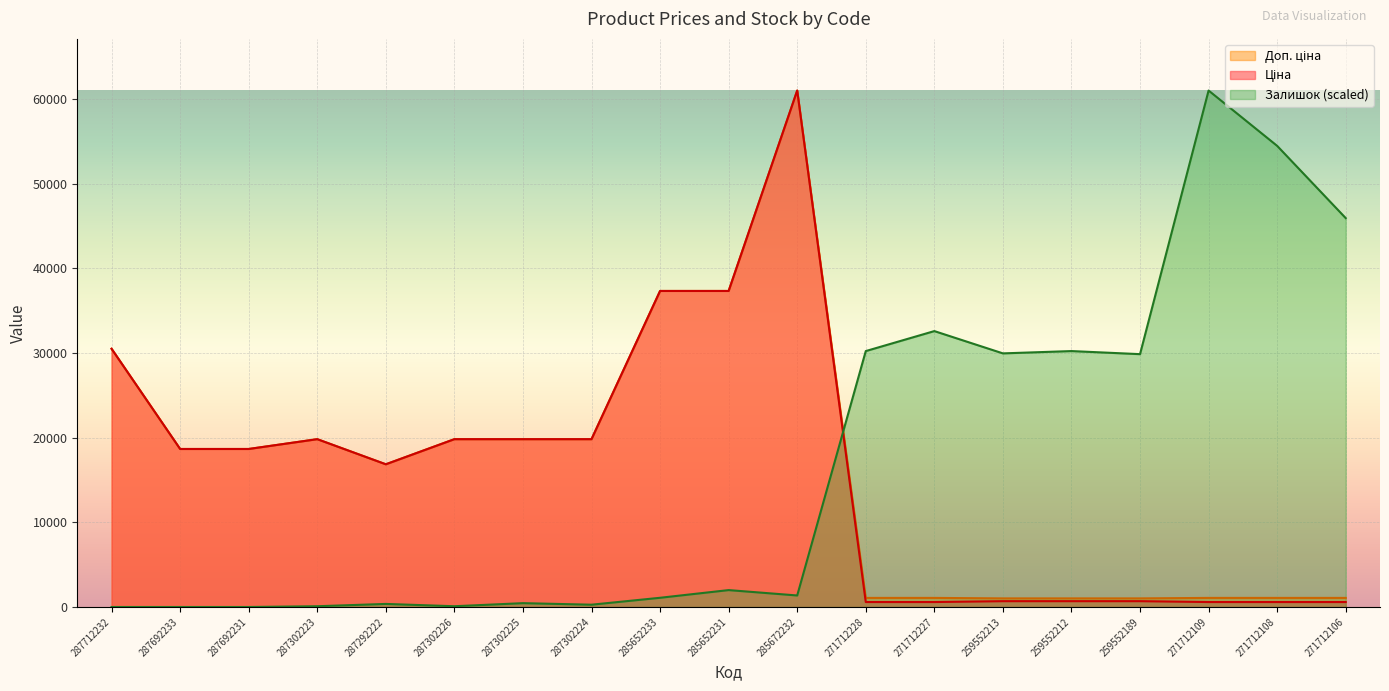

What is the label of the 12th point from the right?

287302224